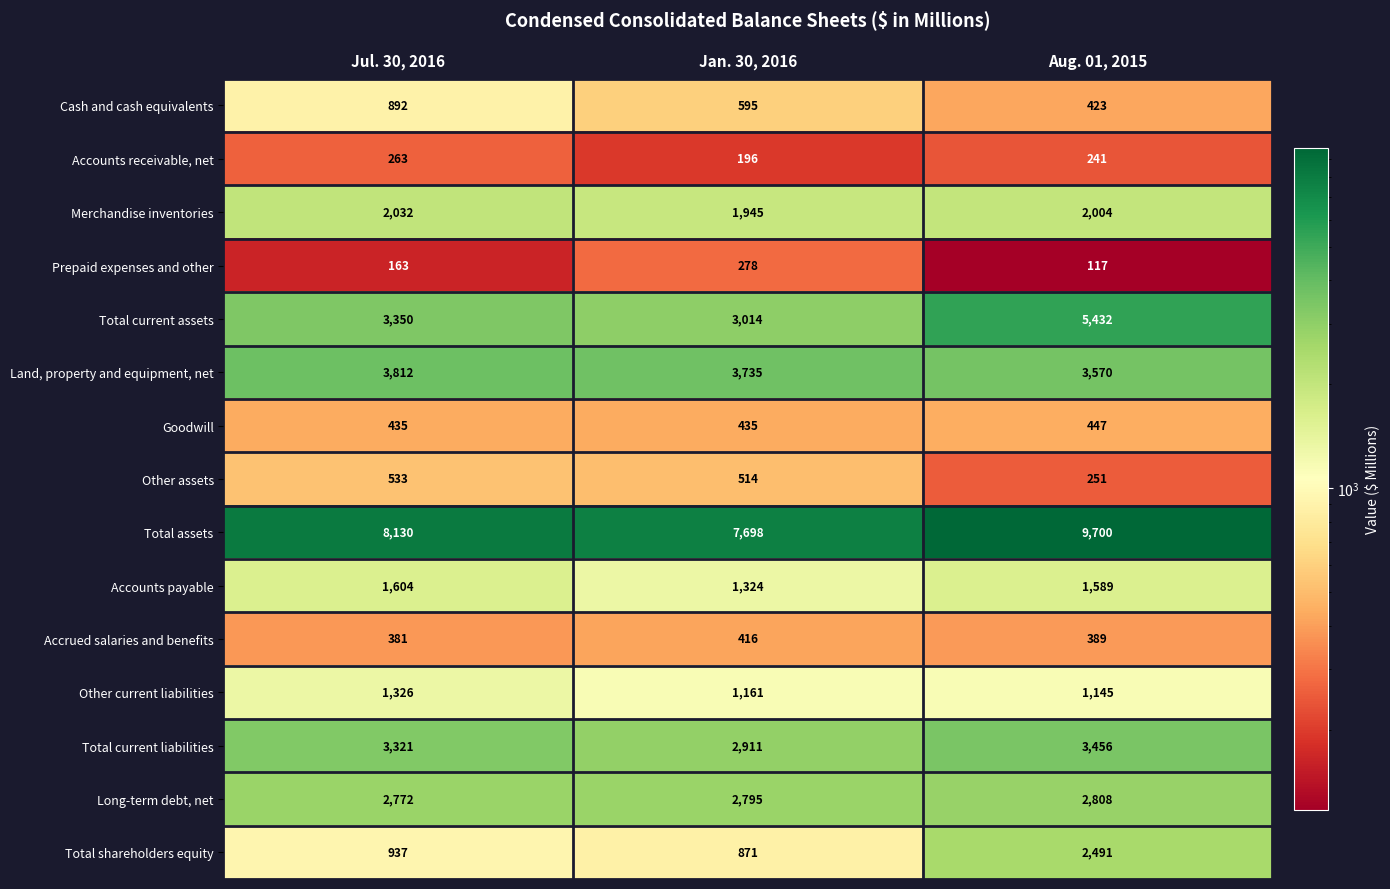

Rank the series at Jan. 30, 2016 from highest to lowest value.

Total assets, Land, property and equipment, net, Total current assets, Total current liabilities, Long-term debt, net, Merchandise inventories, Accounts payable, Other current liabilities, Total shareholders equity, Cash and cash equivalents, Other assets, Goodwill, Accrued salaries and benefits, Prepaid expenses and other, Accounts receivable, net